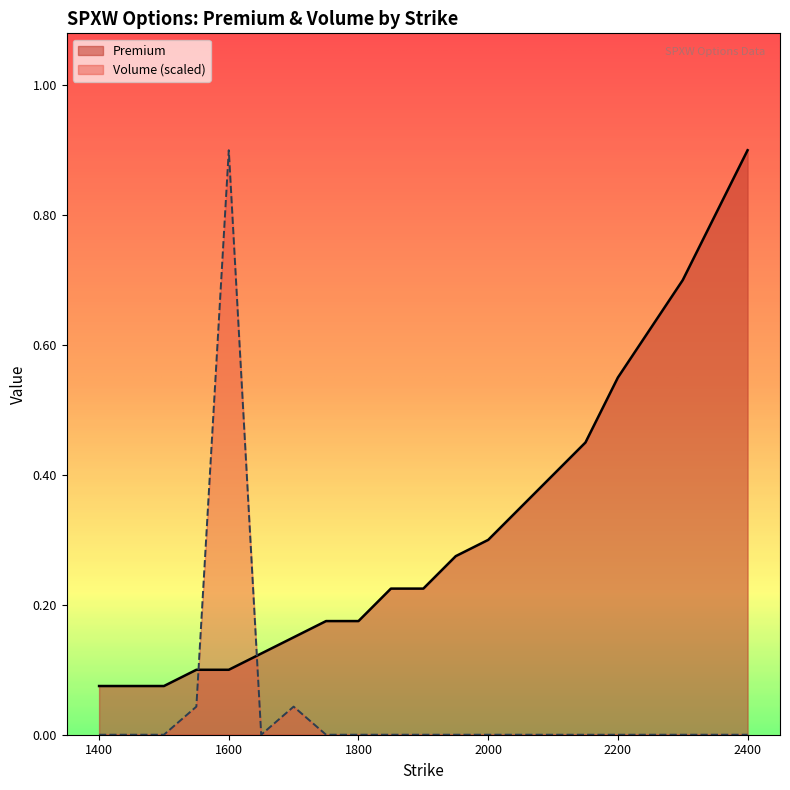

Is the value of Volume at 2350.0 greater than the value of Premium at 2000.0?

No